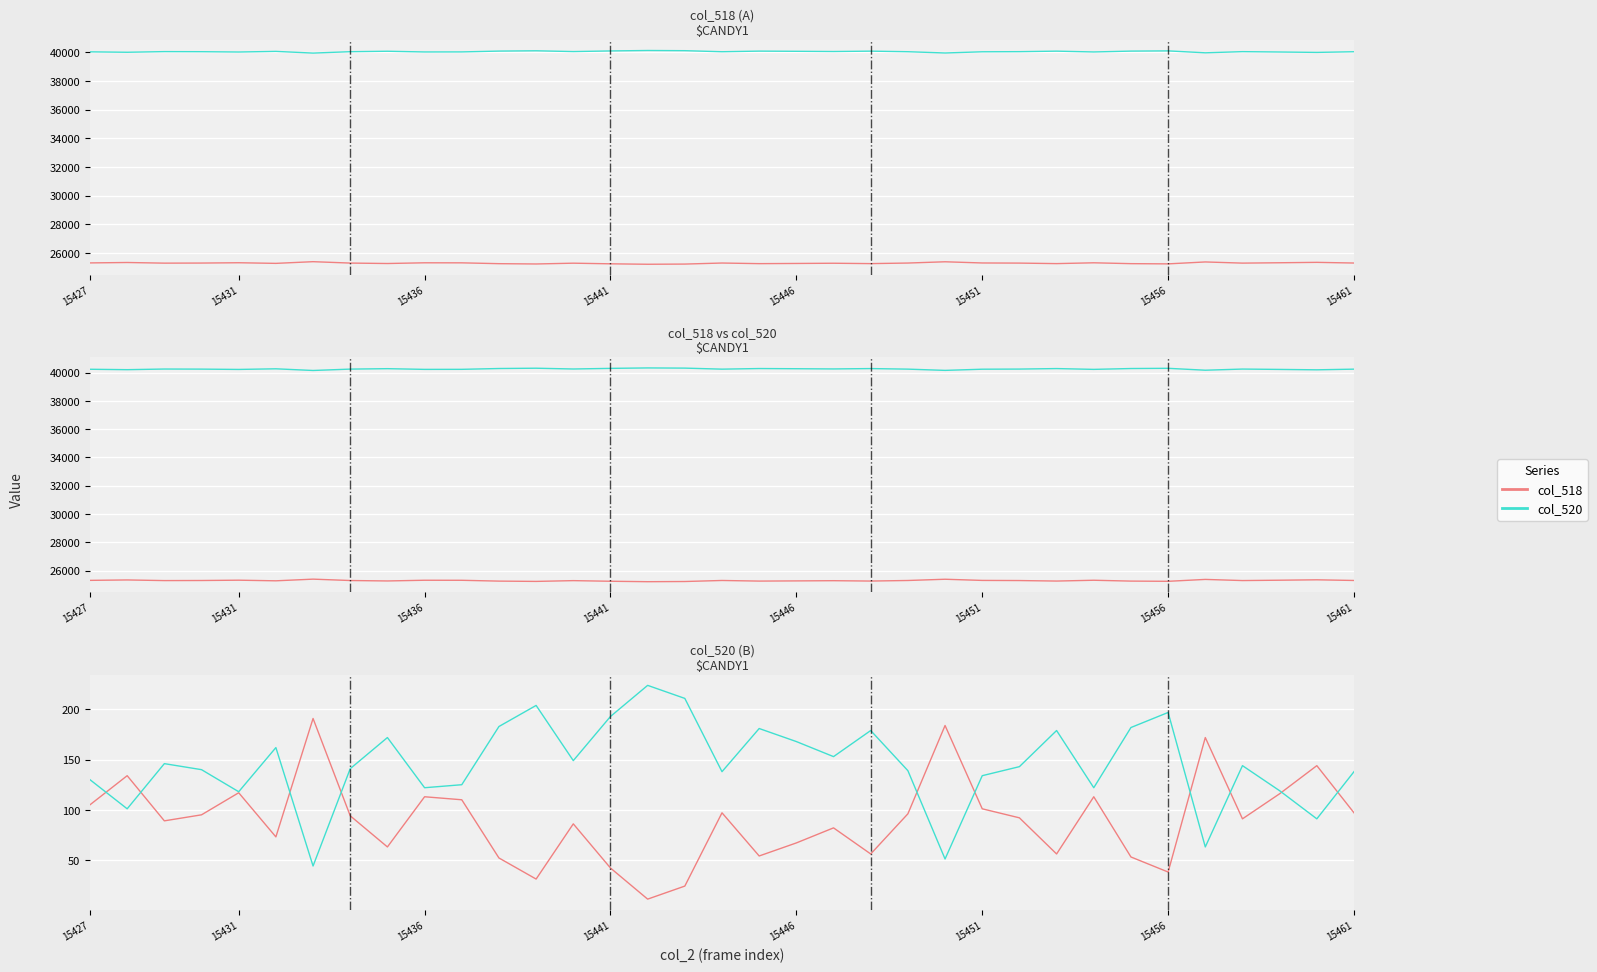

Reading left to right, extract all data points from this chart.

col_518: 25305	25334	25289	25295	25317	25273	25391	25294	25263	25313	25310	25252	25231	25286	25242	25211	25224	25297	25254	25267	25282	25256	25296	25384	25301	25292	25256	25313	25253	25238	25372	25291	25316	25344	25297
col_520 shifted: 40030	40001	40046	40040	40018	40062	39944	40041	40072	40022	40025	40083	40104	40049	40093	40124	40111	40038	40081	40068	40053	40079	40039	39951	40034	40043	40079	40022	40082	40097	39963	40044	40019	39991	40038
col_520: 40230	40201	40246	40240	40218	40262	40144	40241	40272	40222	40225	40283	40304	40249	40293	40324	40311	40238	40281	40268	40253	40279	40239	40151	40234	40243	40279	40222	40282	40297	40163	40244	40219	40191	40238
col_518 offset: 105	134	89	95	117	73	191	94	63	113	110	52	31	86	42	11	24	97	54	67	82	56	96	184	101	92	56	113	53	38	172	91	116	144	97
col_520 offset: 130	101	146	140	118	162	44	141	172	122	125	183	204	149	193	224	211	138	181	168	153	179	139	51	134	143	179	122	182	197	63	144	119	91	138